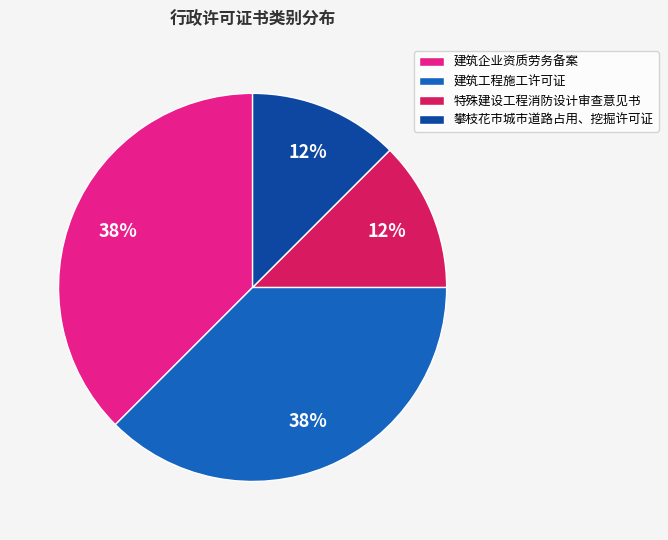

Combined, do 建筑工程施工许可证 and 建筑企业资质劳务备案 account for over 50%?

Yes